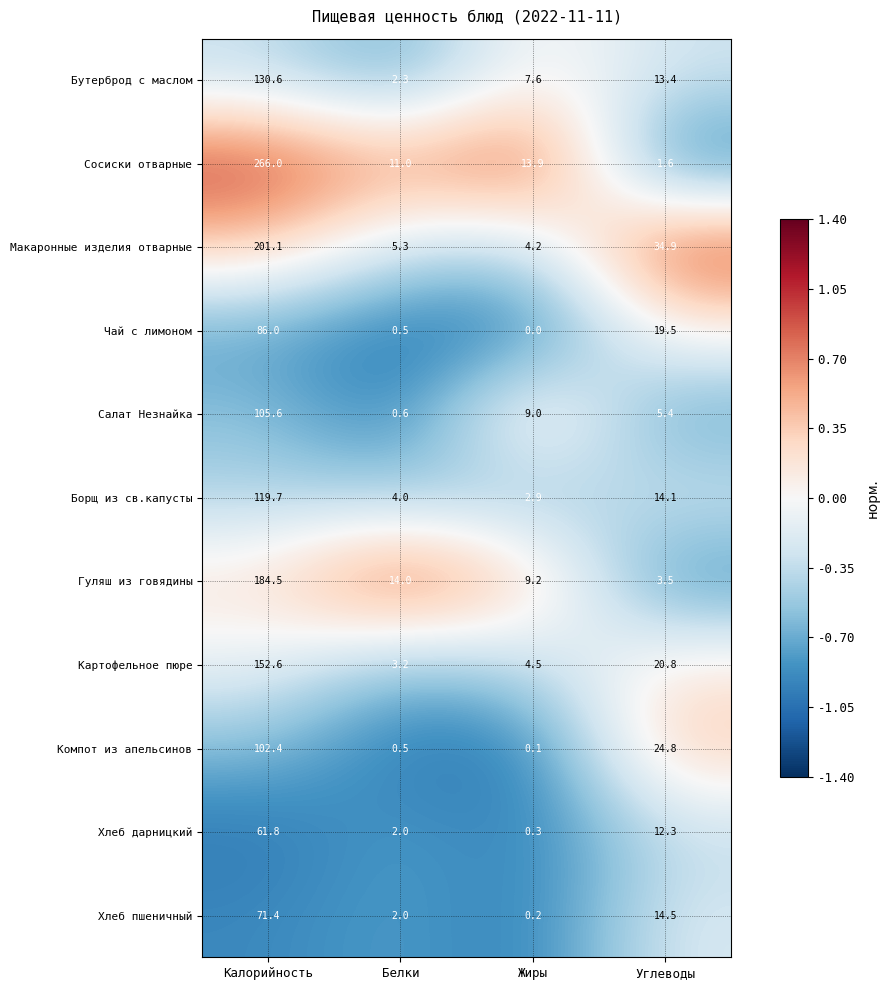

List the series in order of their peak value, highest first.

Сосиски отварные, Макаронные изделия отварные, Гуляш из говядины, Картофельное пюре, Бутерброд с маслом, Борщ из св.капусты, Салат Незнайка, Компот из апельсинов, Чай с лимоном, Хлеб пшеничный, Хлеб дарницкий